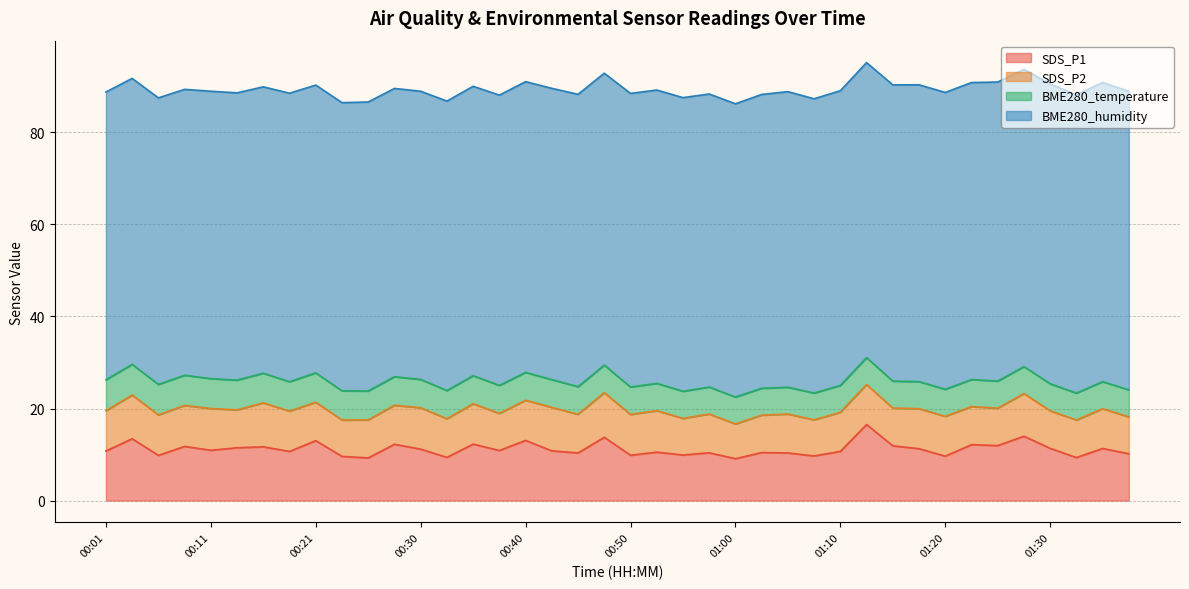

How many distinct data groups are displayed?

4